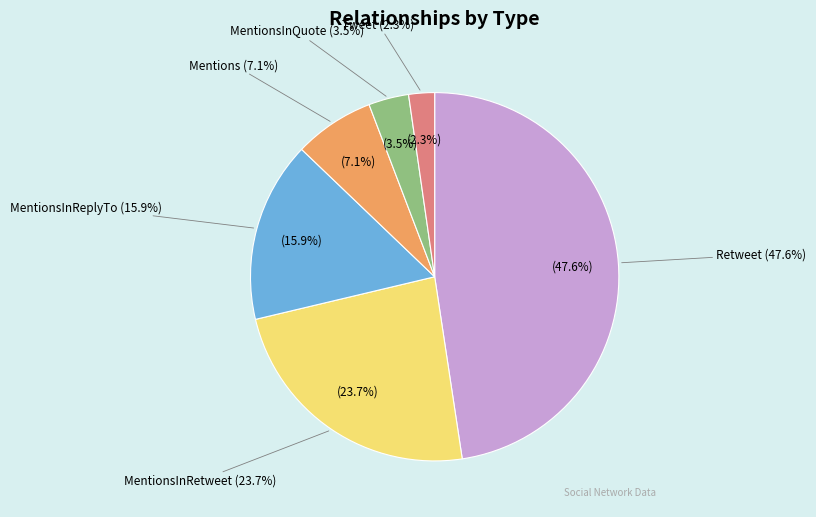

Does any single category account for the majority?

No